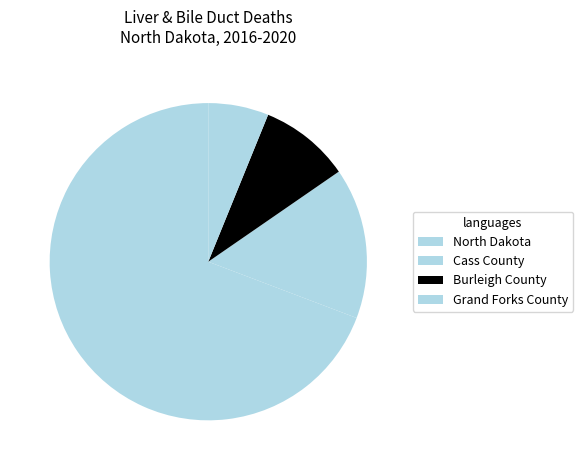

How many segments does this pie chart have?

4